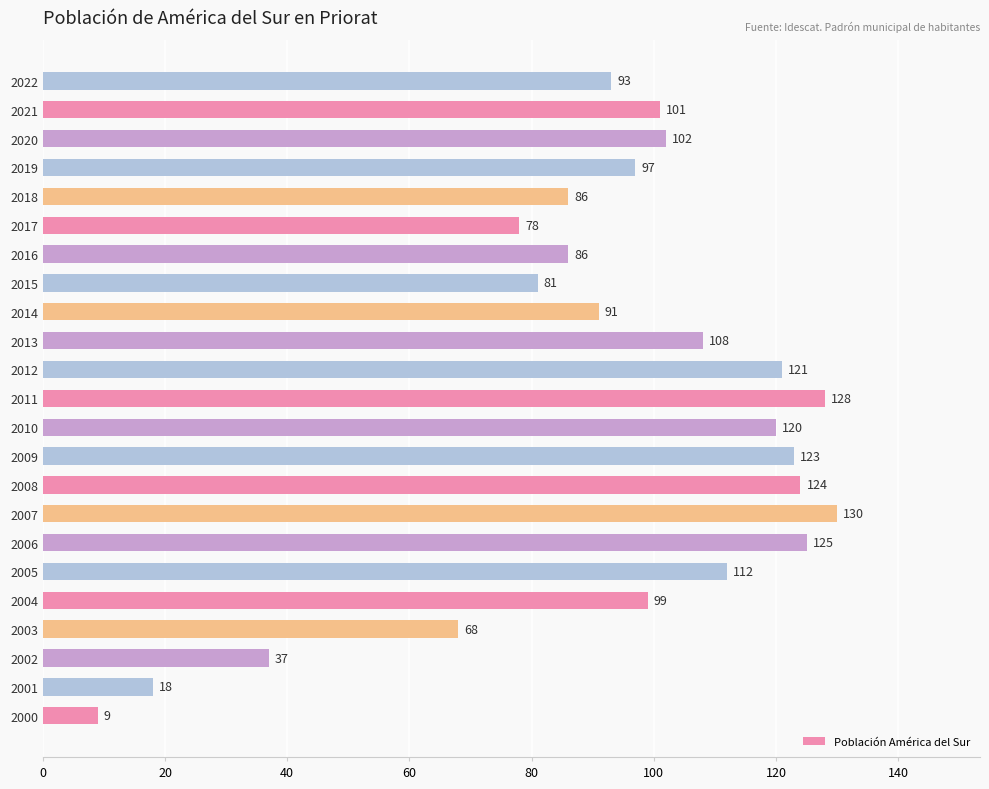

Between 2014 and 2008, which is larger?

2008